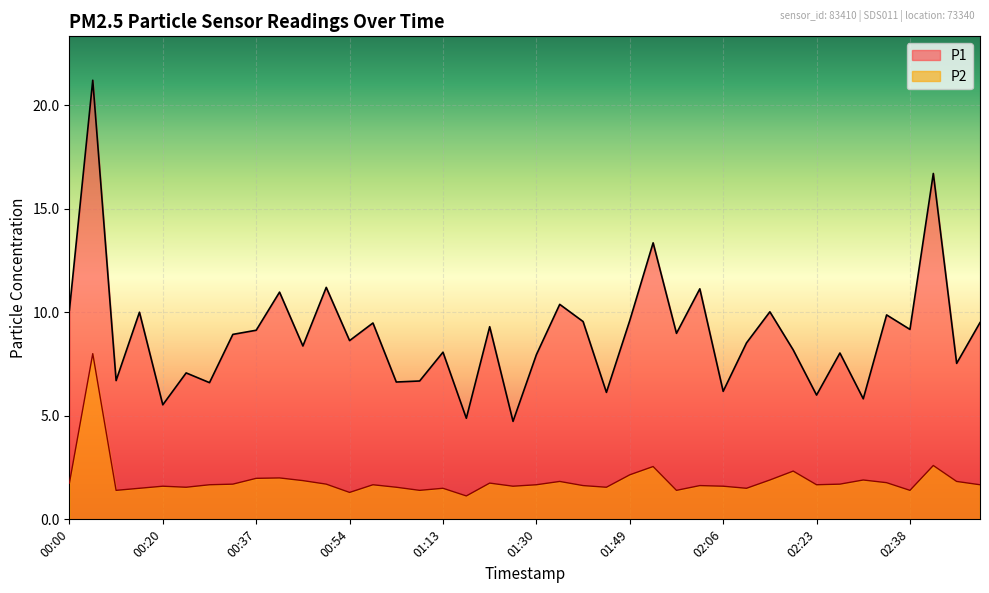

At which category is the sum across all series the highest?

00:05